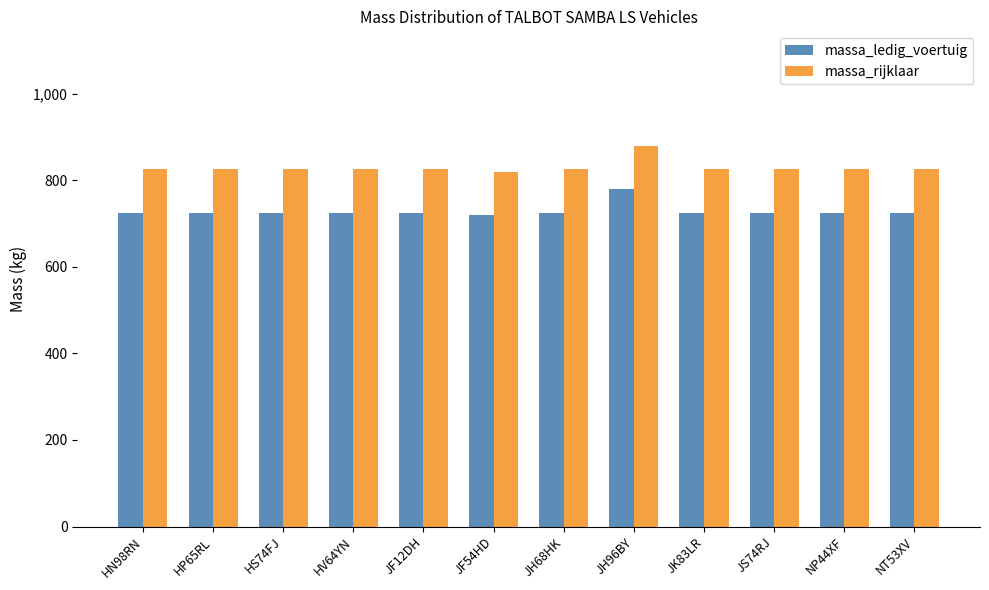

What is the label of the 2nd bar from the left?

HP65RL